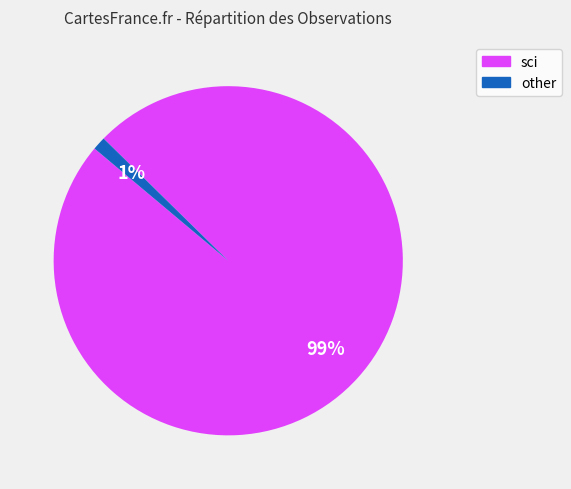

Does any single category account for the majority?

Yes